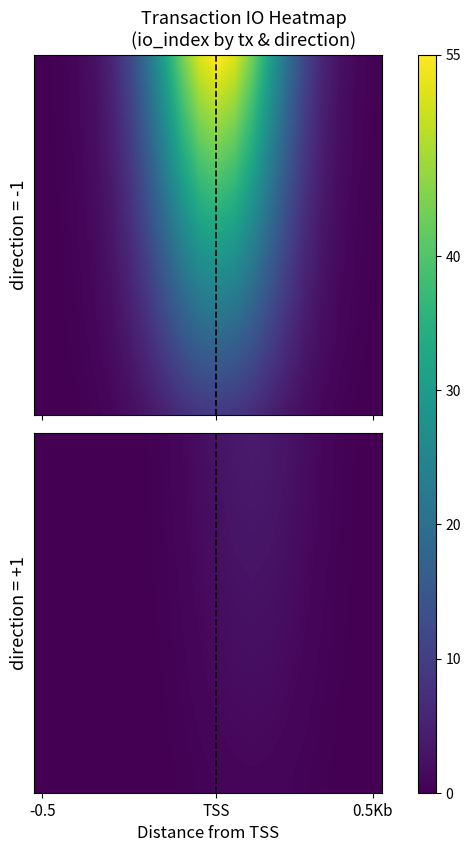

What is the total value across all series at 11?

480.6